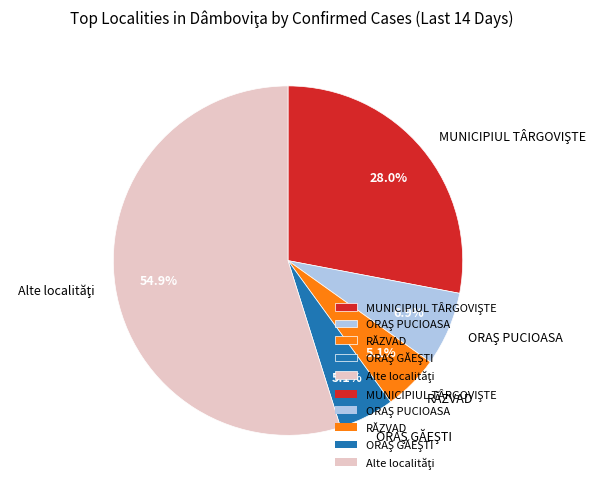

Does any single category account for the majority?

Yes